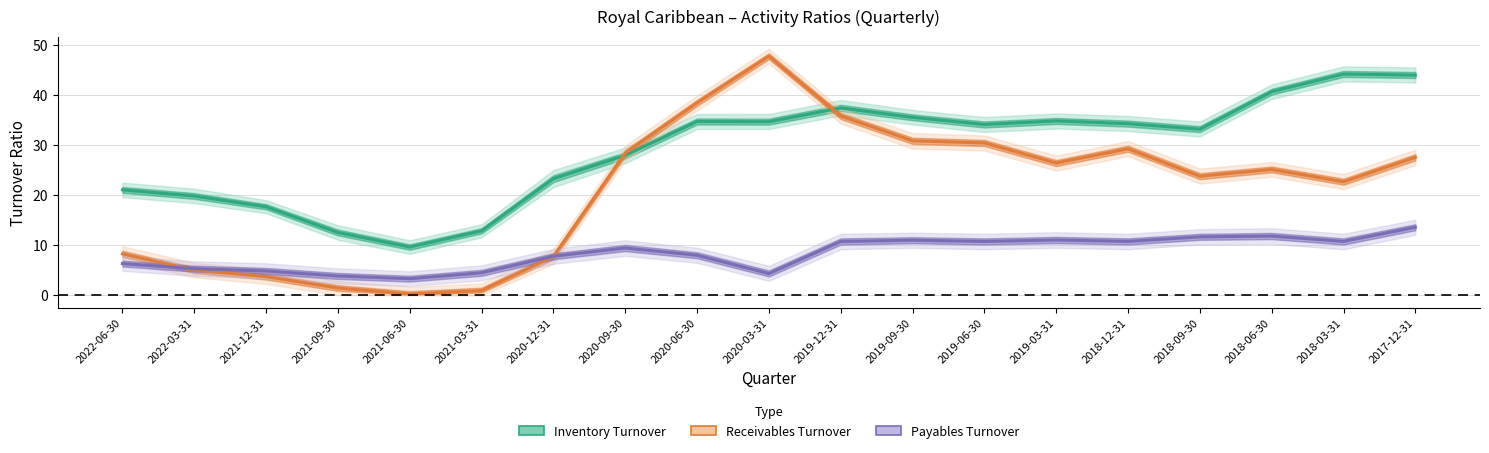

True or false: Inventory Turnover and Payables Turnover intersect in this chart.

False